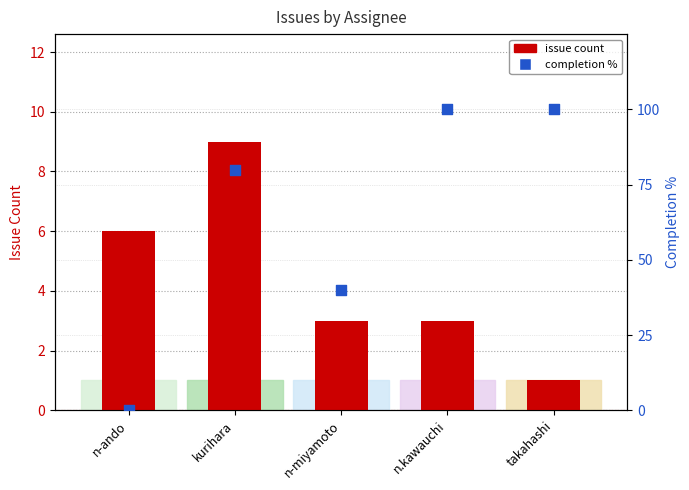

Which series contains the highest Y value?

completion %